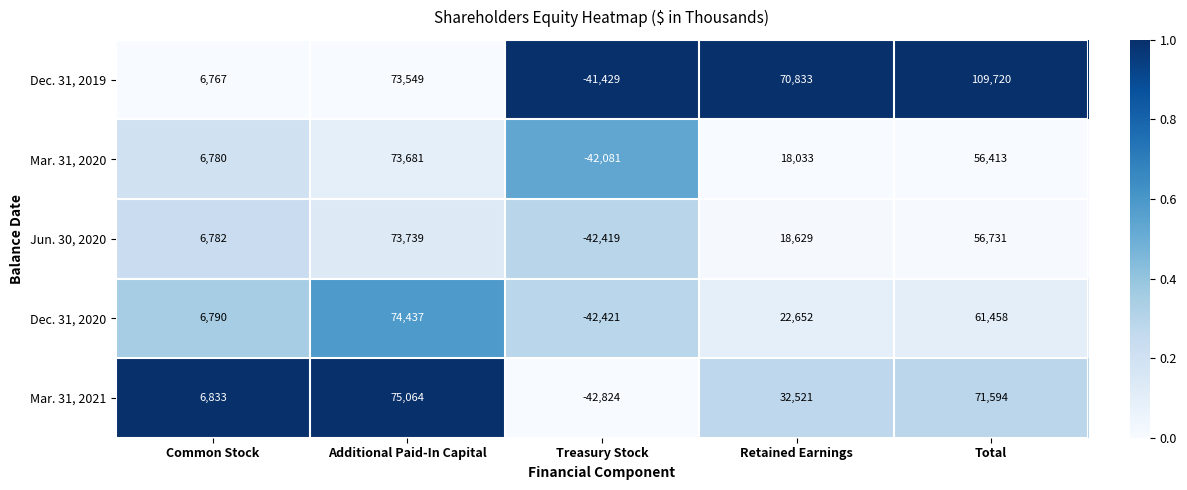

Count the number of data series in this chart.

5